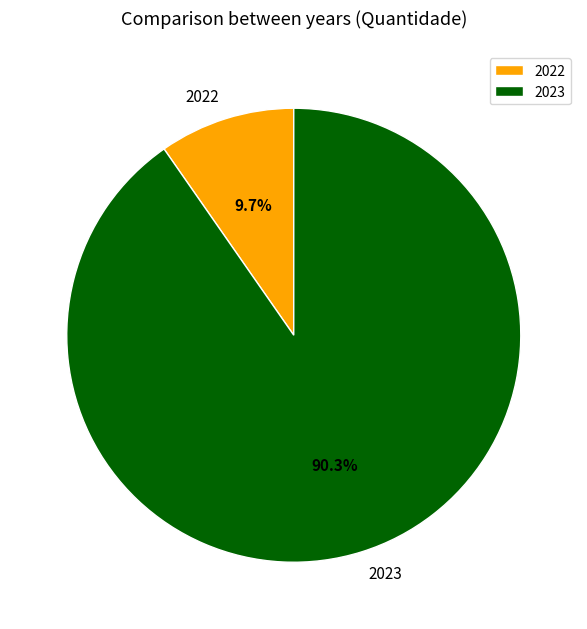

How many slices are in this pie chart?

2